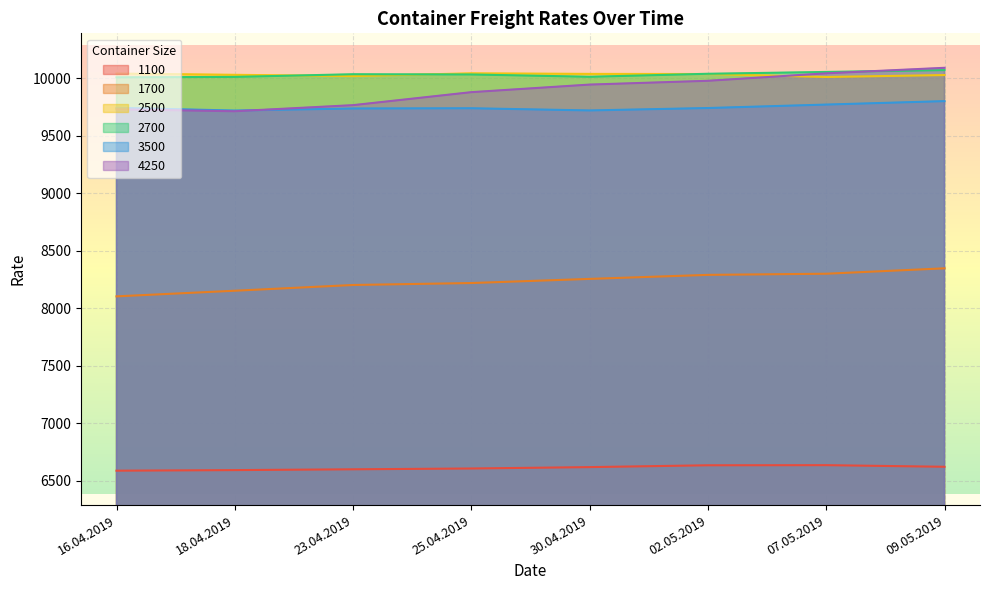

Is it true that 4250 equals 9880 at 25.04.2019?

True